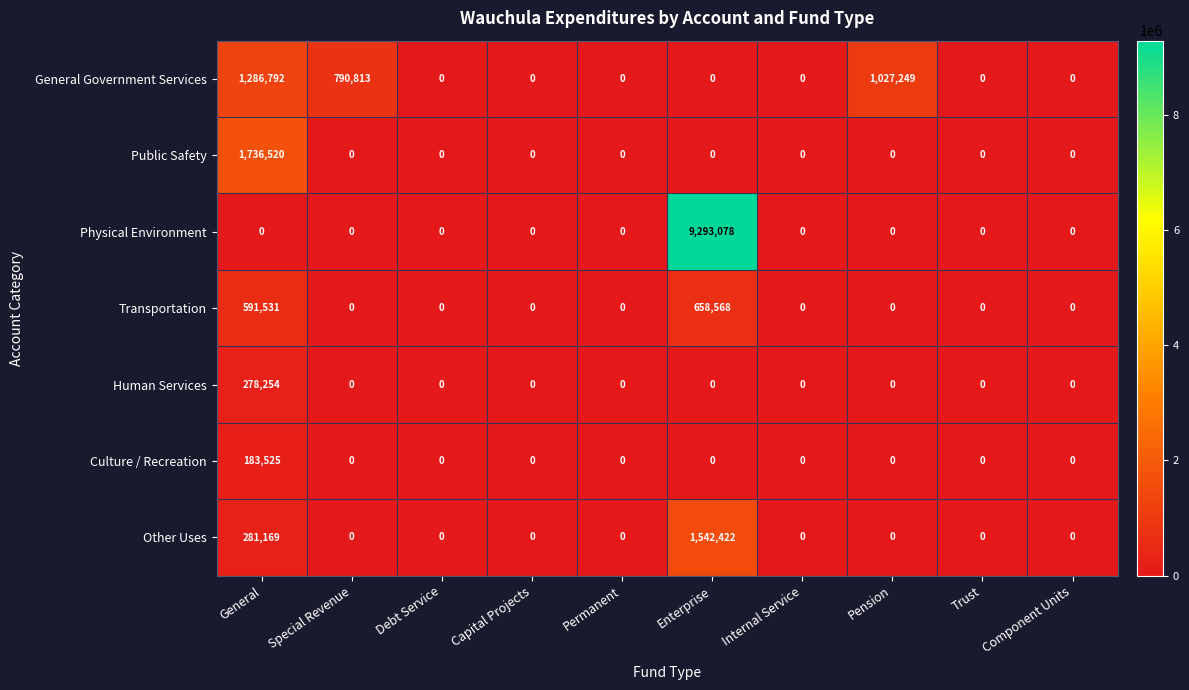

Is it true that Public Safety equals -1122880 at Pension?

False